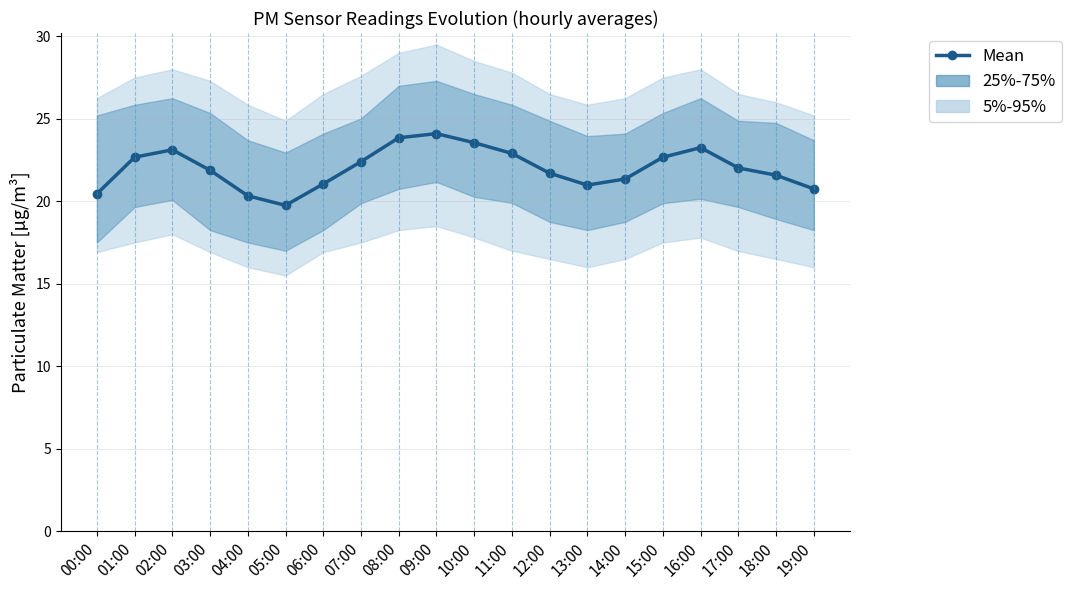

Reading left to right, extract all data points from this chart.

00:00=20.4	01:00=22.7	02:00=23.1	03:00=21.9	04:00=20.3	05:00=19.8	06:00=21.1	07:00=22.4	08:00=23.9	09:00=24.1	10:00=23.6	11:00=22.9	12:00=21.7	13:00=21.0	14:00=21.4	15:00=22.7	16:00=23.2	17:00=22.0	18:00=21.6	19:00=20.8